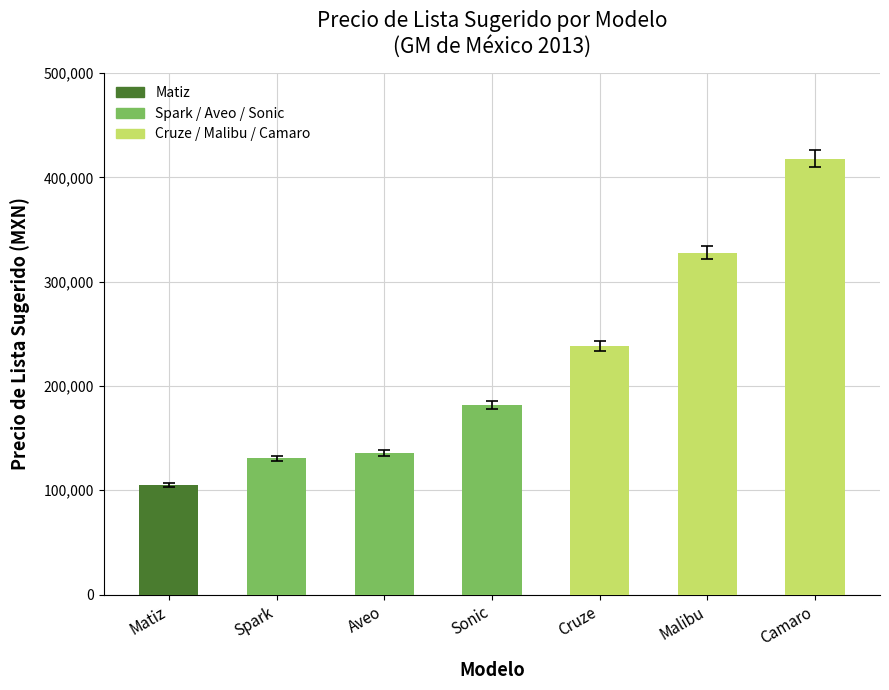

Reading right to left, transcribe all the data shown in this chart.

Camaro=417900	Malibu=327900	Cruze=238200	Sonic=181900	Aveo=135900	Spark=130700	Matiz=104900